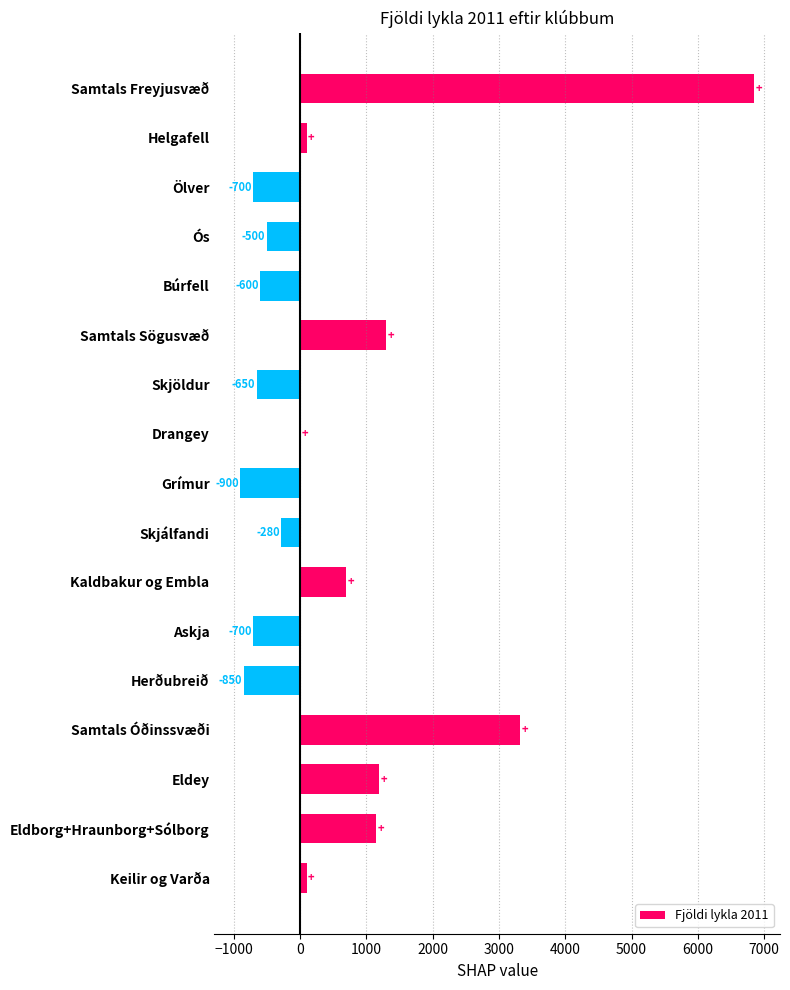

At which label is the value closest to 2975?

Samtals Óðinssvæði